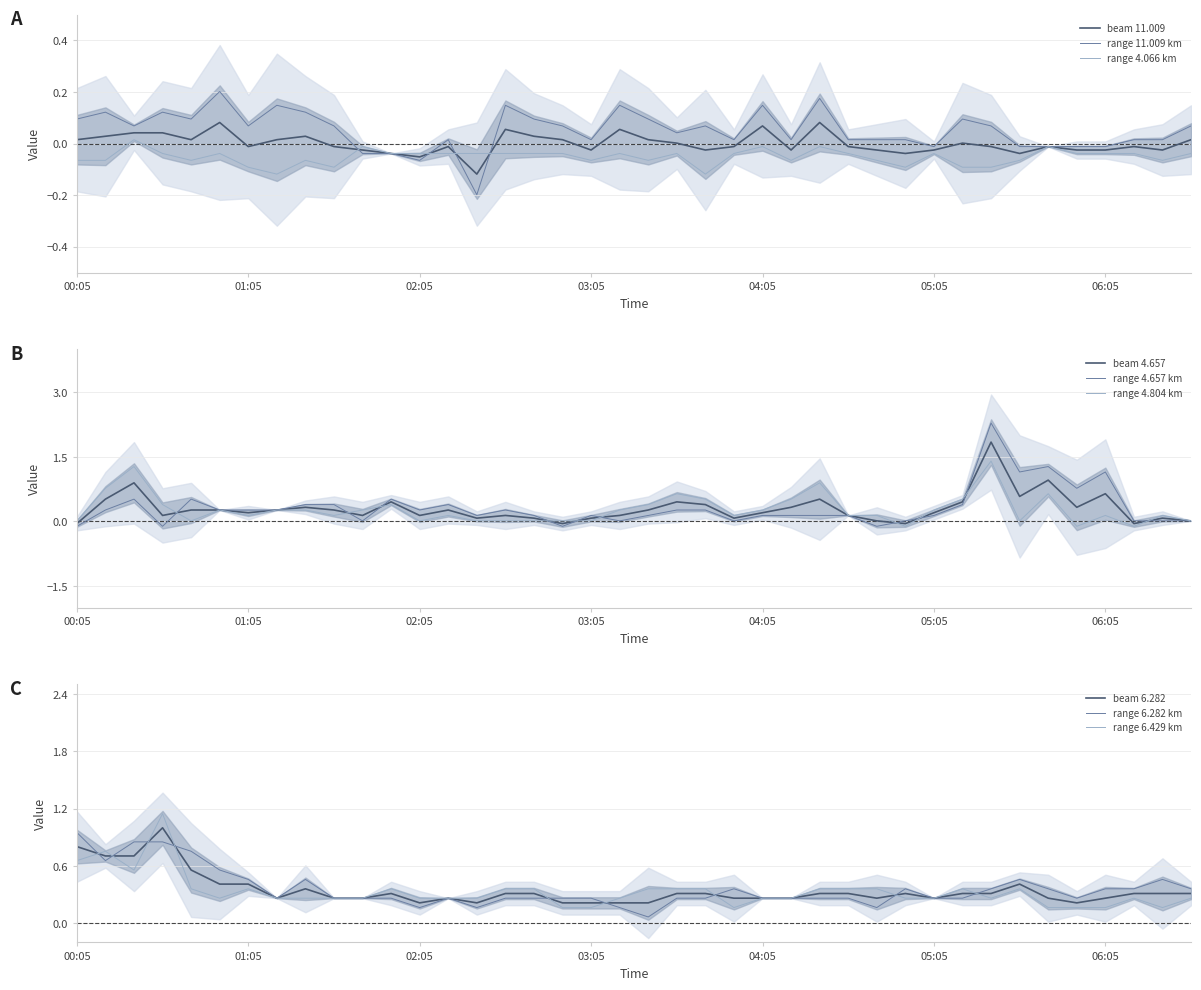

Is the value of range 4.066 km at 03:05 greater than the value of range 11.009 km at 06:05?

No